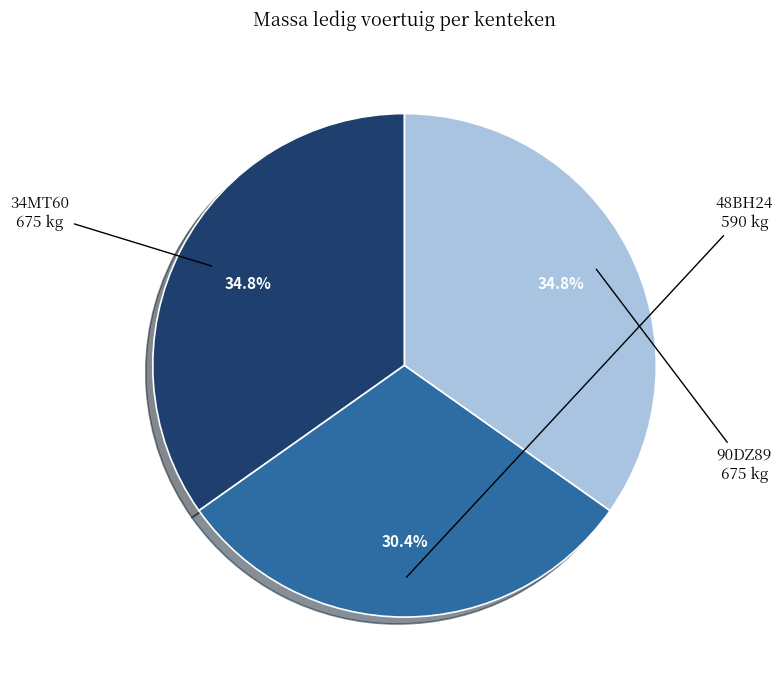

Which category has the smallest portion of the pie?

48BH24